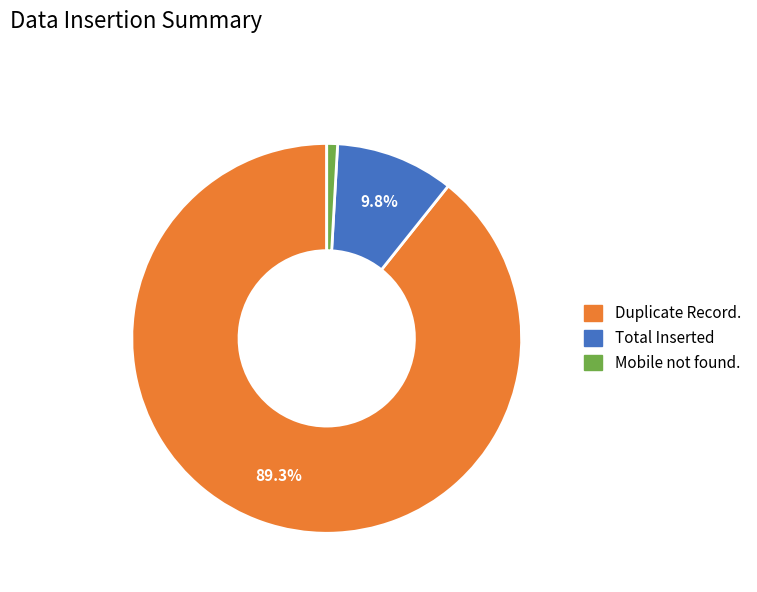

Approximately how many times larger is the value at Duplicate Record. compared to Total Inserted?

9.1